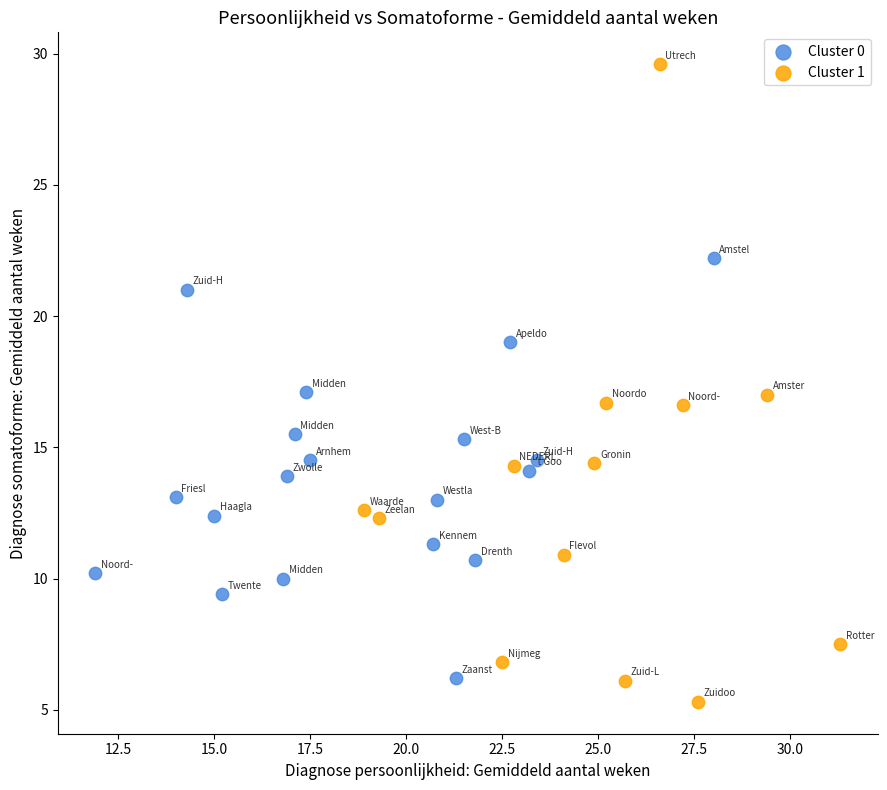

Which series reaches the maximum Y coordinate?

Cluster 1